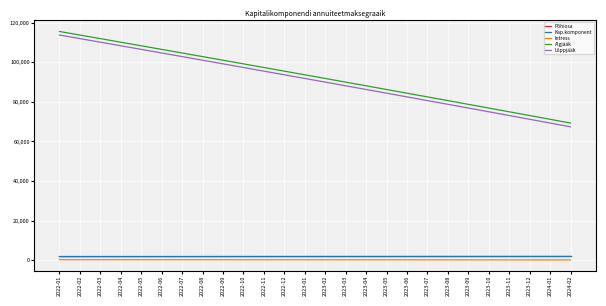

Does the chart display data point markers on the line(s)?

No